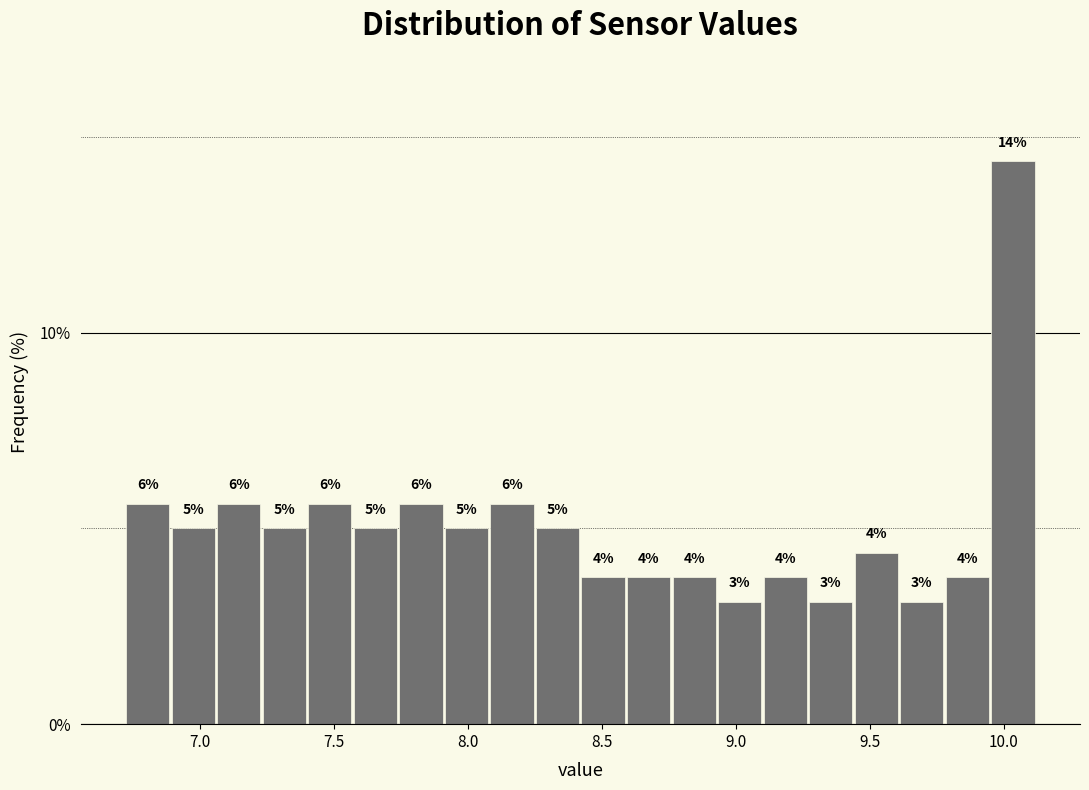

Read against the x-axis, roughly where is the centre of the tallest bar?

10.05